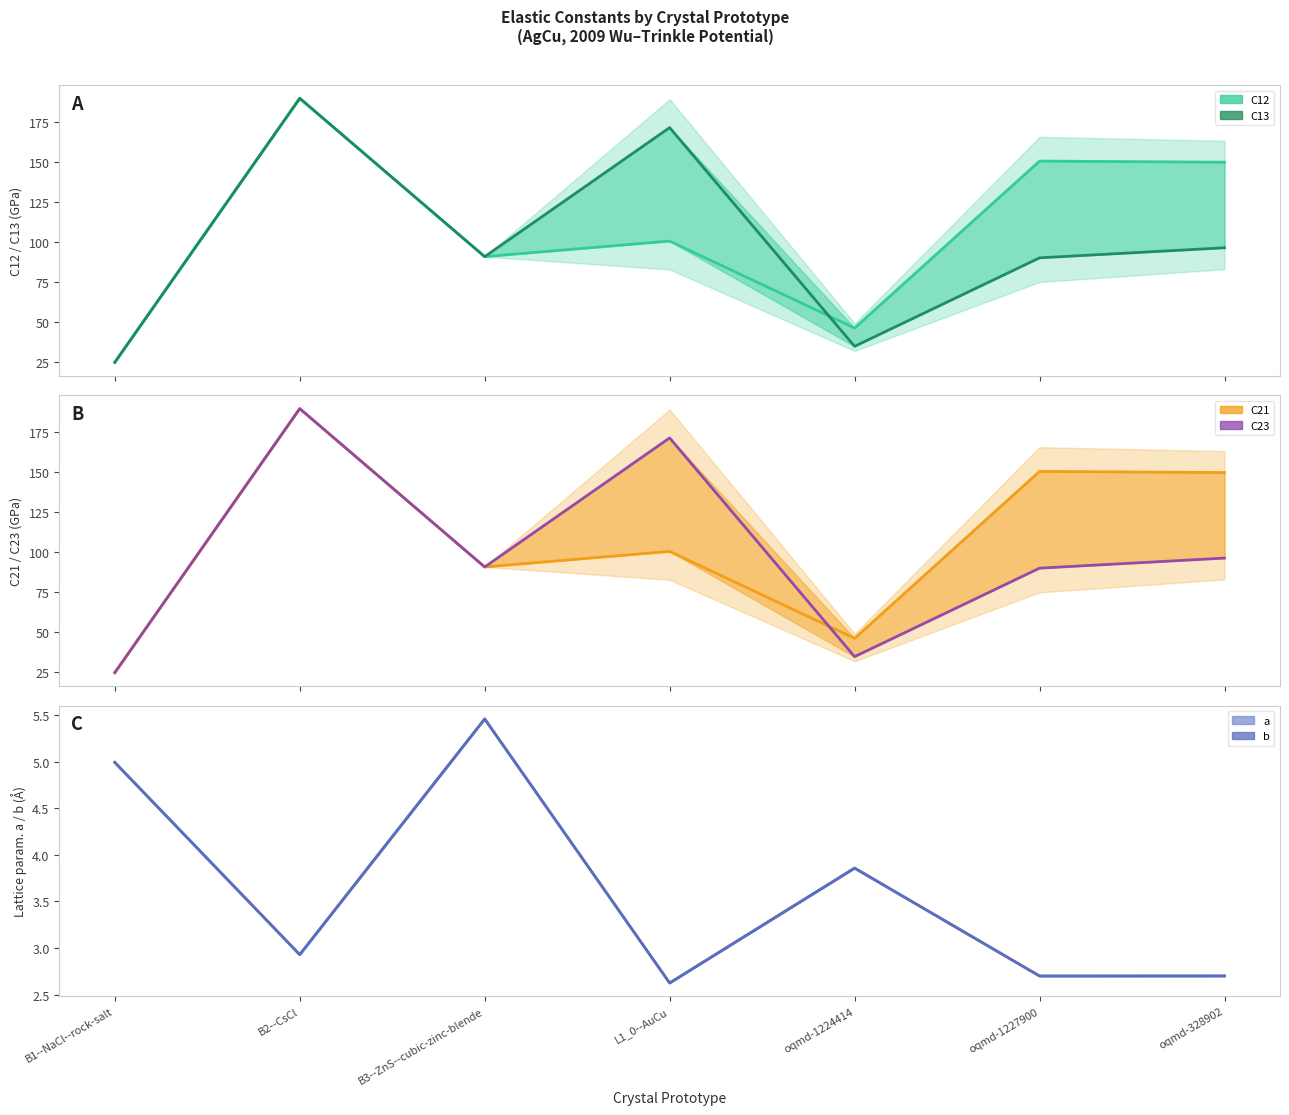

Reading left to right, list all the values displayed in this chart.

C12: 24.7	189.7	90.7	100.5	46.1	150.4	149.7
C13: 24.7	189.7	90.7	171.4	34.7	90.0	96.3
C21: 24.7	189.7	90.7	100.5	46.1	150.4	149.7
C23: 24.7	189.7	90.7	171.4	34.7	90.0	96.3
a: 5.0	2.9	5.5	2.6	3.9	2.7	2.7
b: 5.0	2.9	5.5	2.6	3.9	2.7	2.7